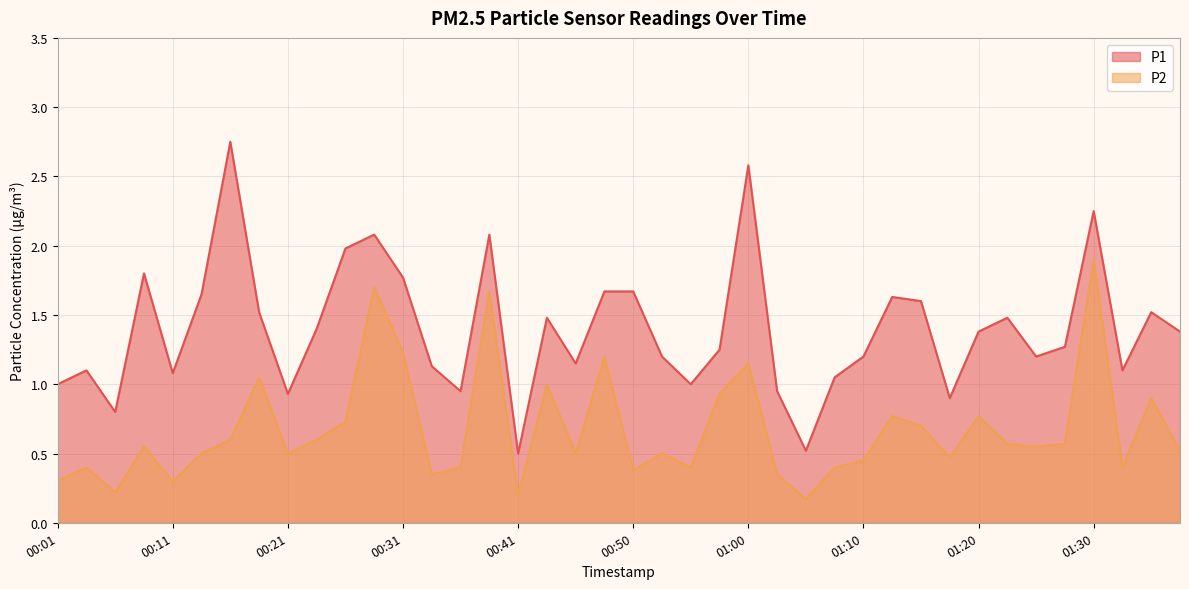

How many data points in P1 are less than 1?

7